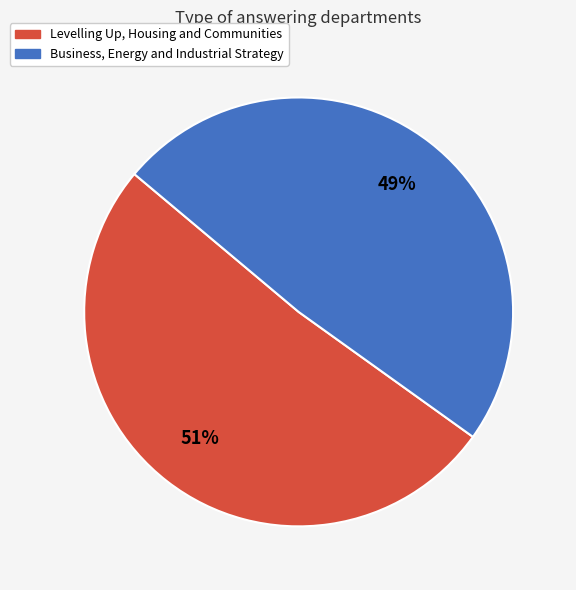

Do Levelling Up, Housing and Communities and Business, Energy and Industrial Strategy together represent more than half of the pie?

Yes